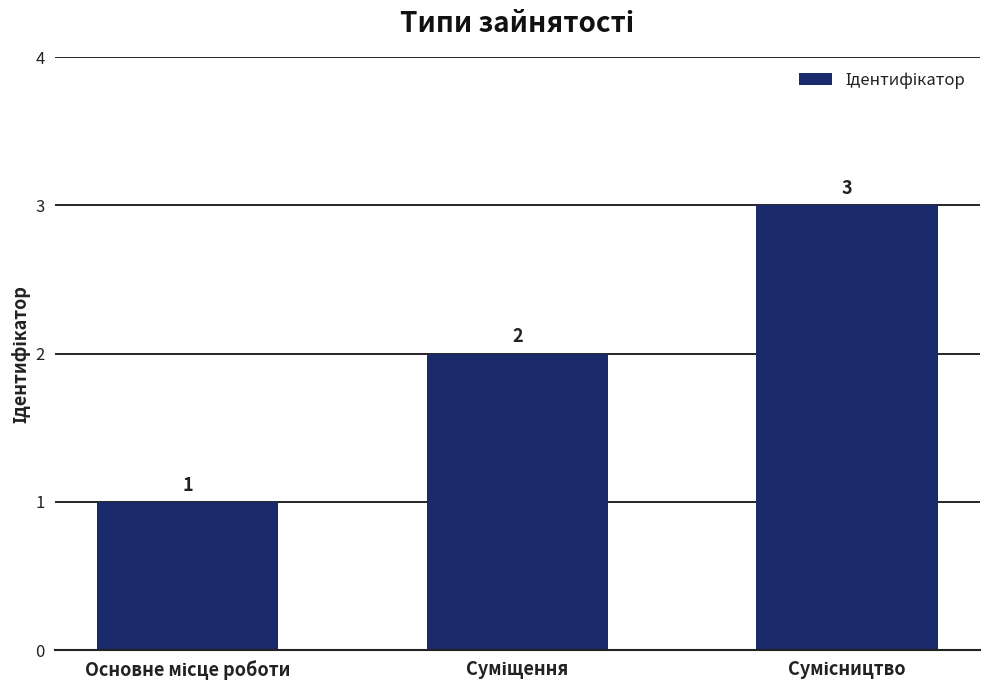

What is the value of the 2nd bar from the left?

2